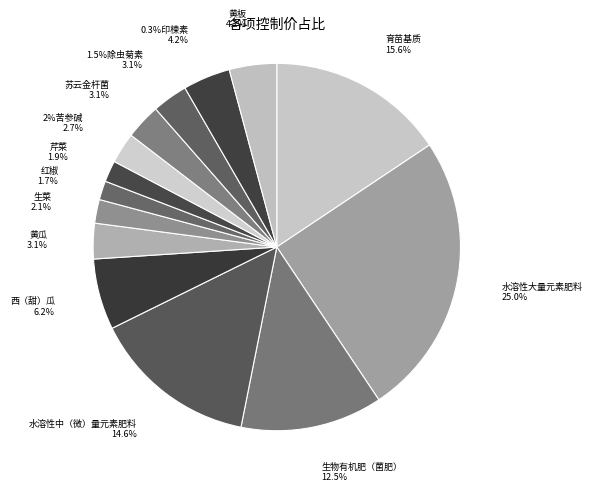

What portion of the pie excludes 苏云金杆菌?

96.9%